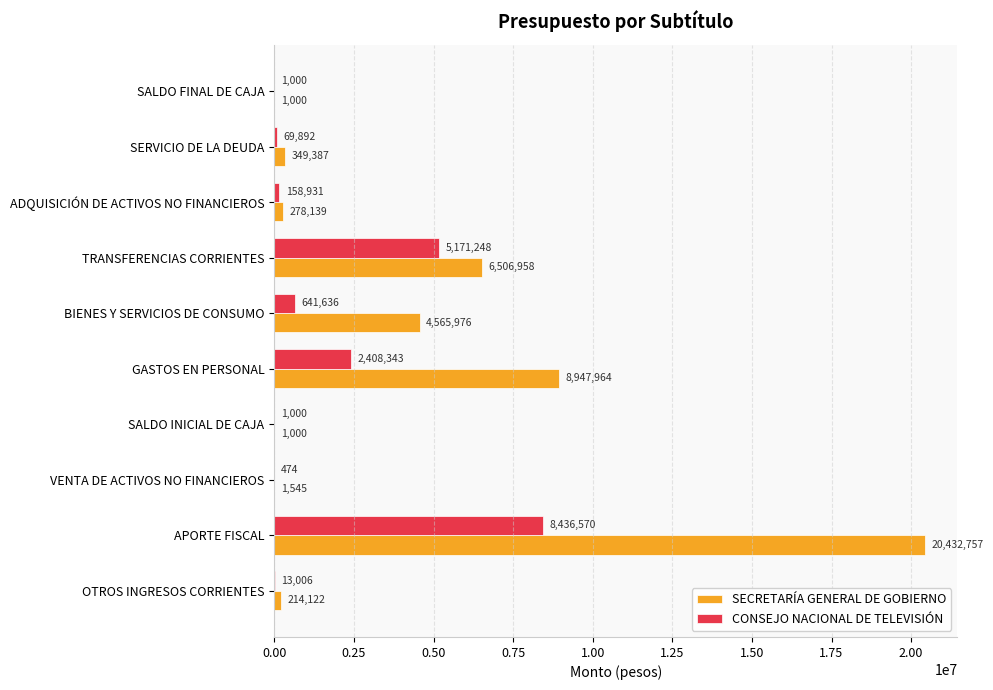

What is the total value across all series at GASTOS EN PERSONAL?

11356307